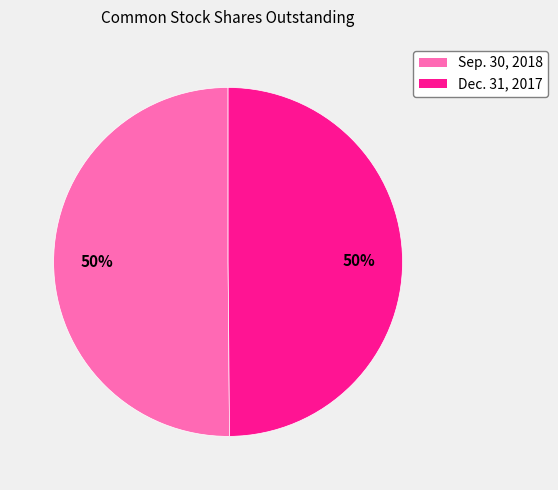

The Sep. 30, 2018 slice represents 50% of the pie. True or false?

True